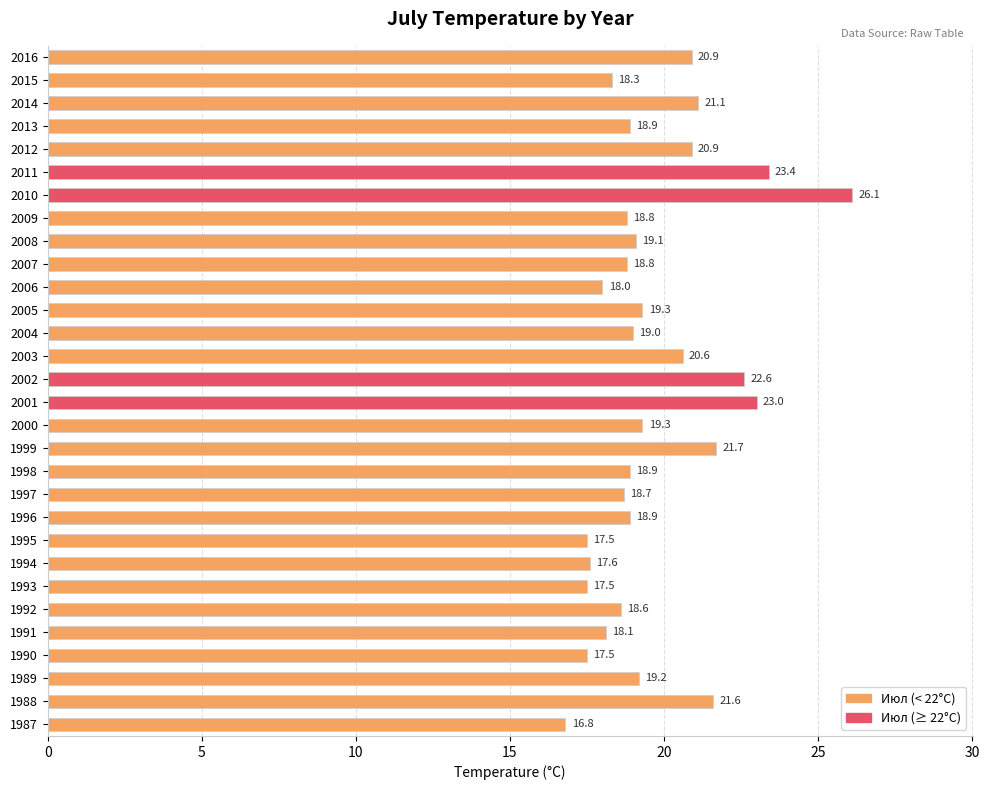

Reading bottom to top, transcribe all the data shown in this chart.

16.8	21.6	19.2	17.5	18.1	18.6	17.5	17.6	17.5	18.9	18.7	18.9	21.7	19.3	23.0	22.6	20.6	19.0	19.3	18.0	18.8	19.1	18.8	26.1	23.4	20.9	18.9	21.1	18.3	20.9